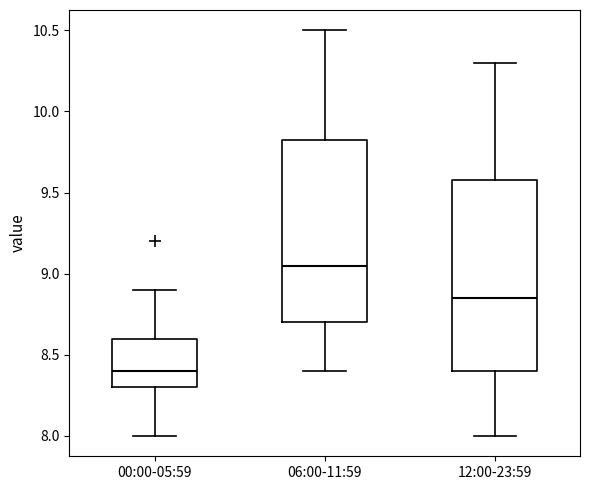

Where does the median line of the box for 06:00-11:59 sit on the y-axis? The values are not printed on the chart, so give them approximately, as read against the axis.

9.05